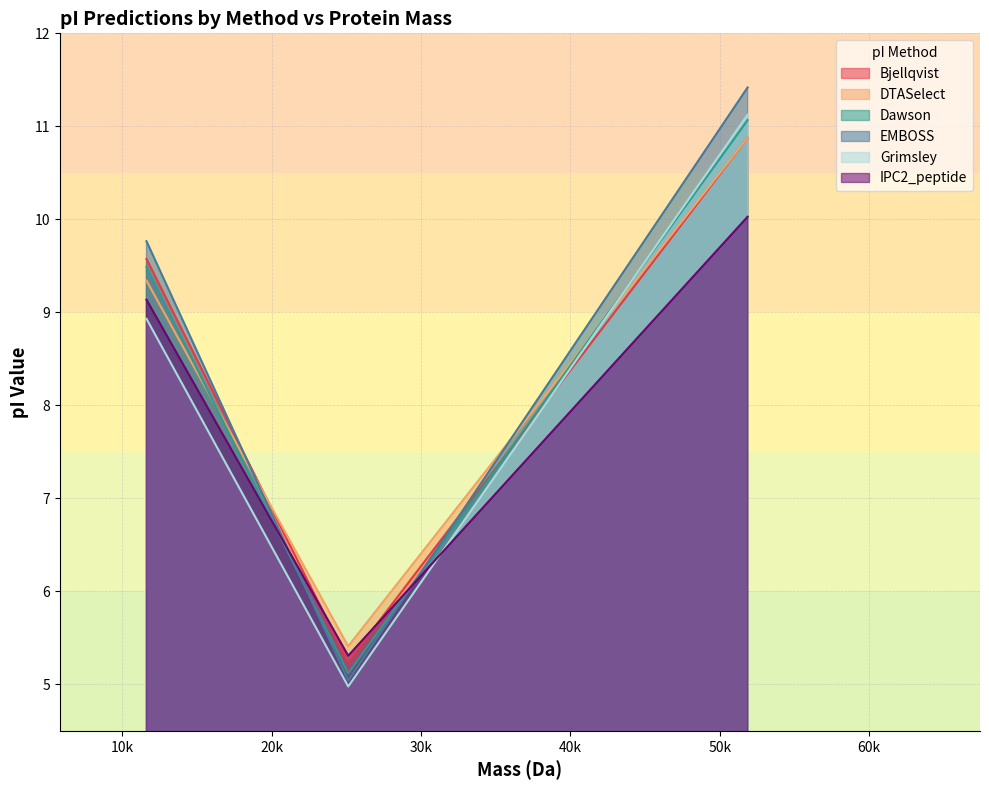

Does the chart display data point markers on the line(s)?

No